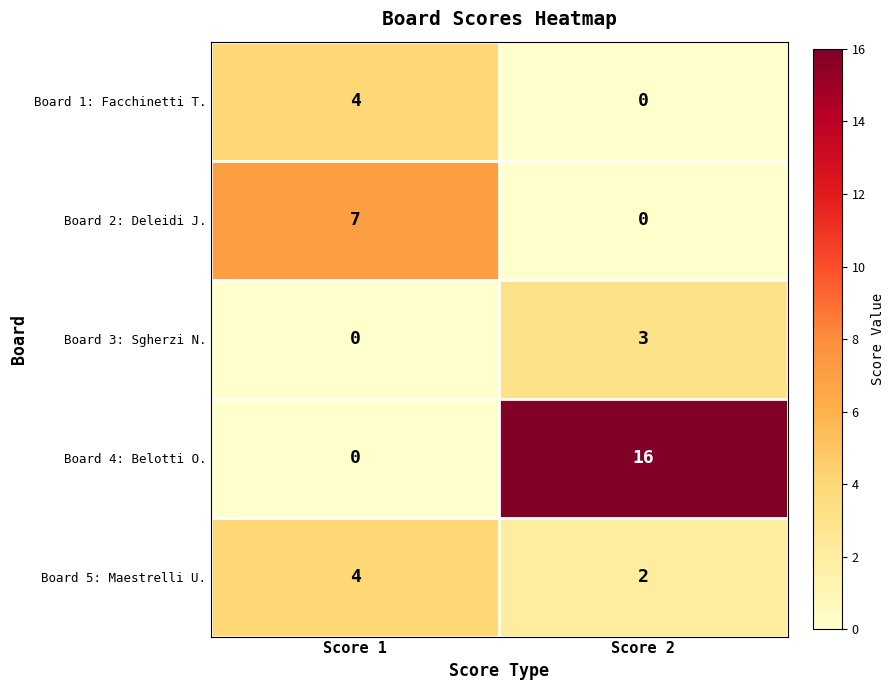

List the labels in order of Board 5: Maestrelli U. value, smallest first.

Score 2, Score 1